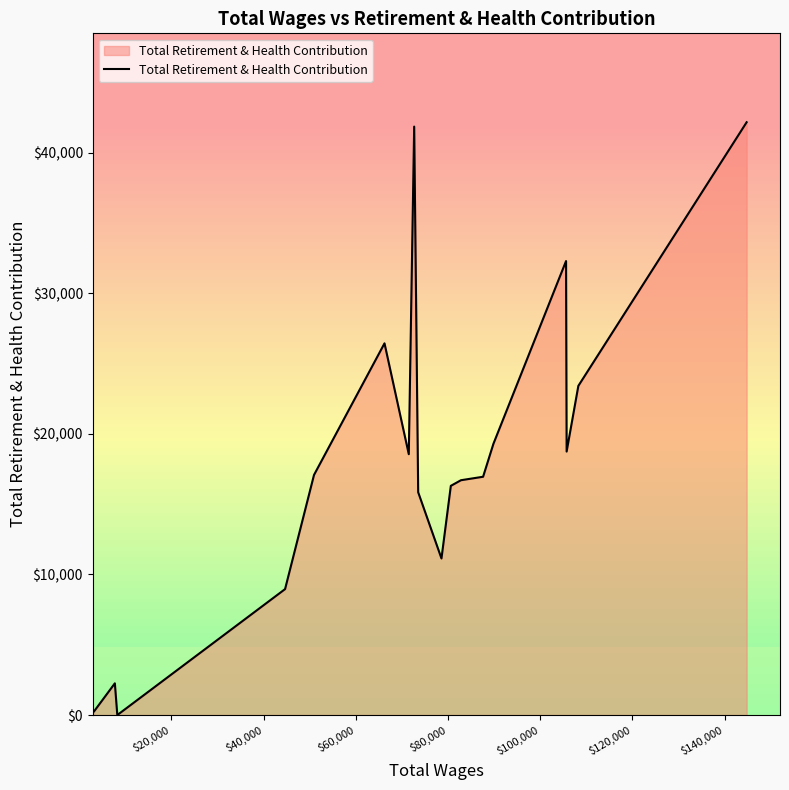

What is the maximum value shown in the chart?

42171